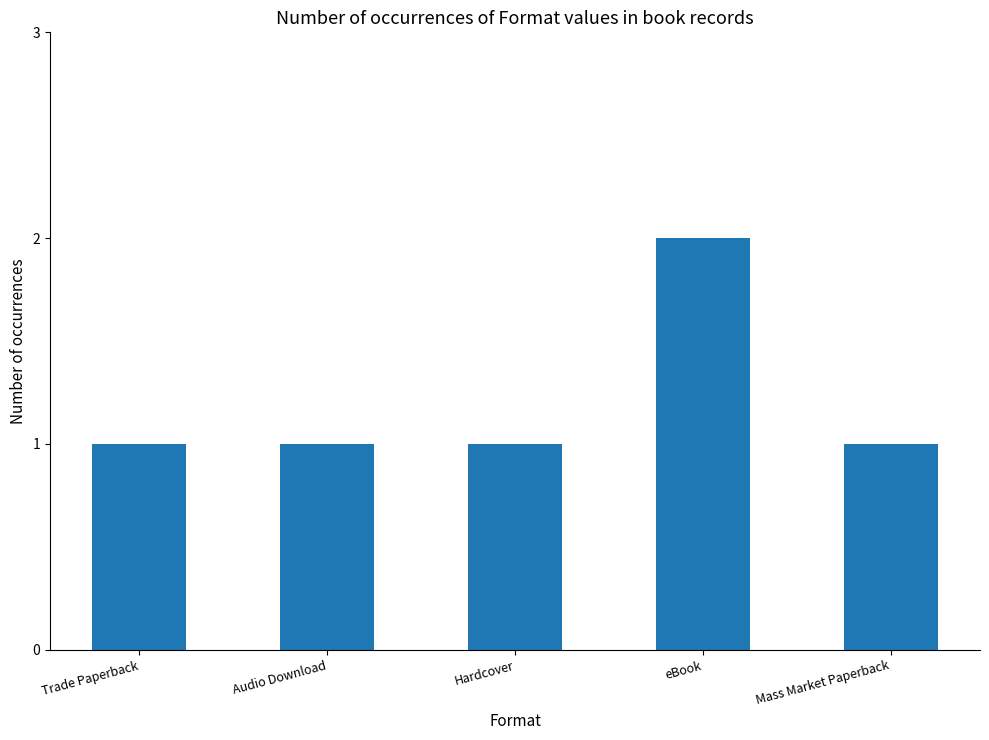

How many bars are there in total?

5